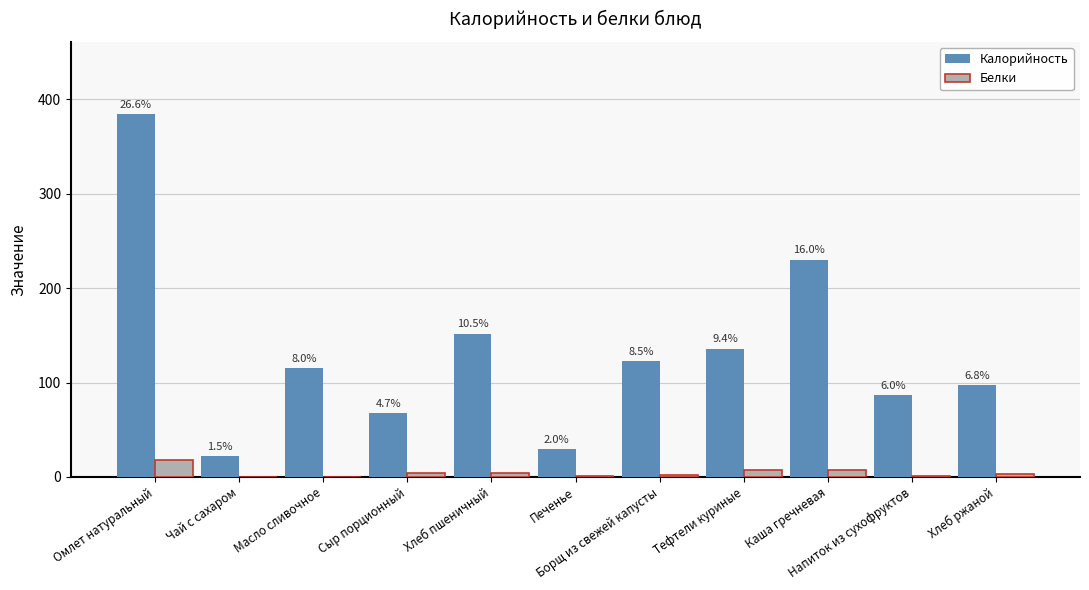

What is the label of the 2nd bar from the left?

Чай с сахаром